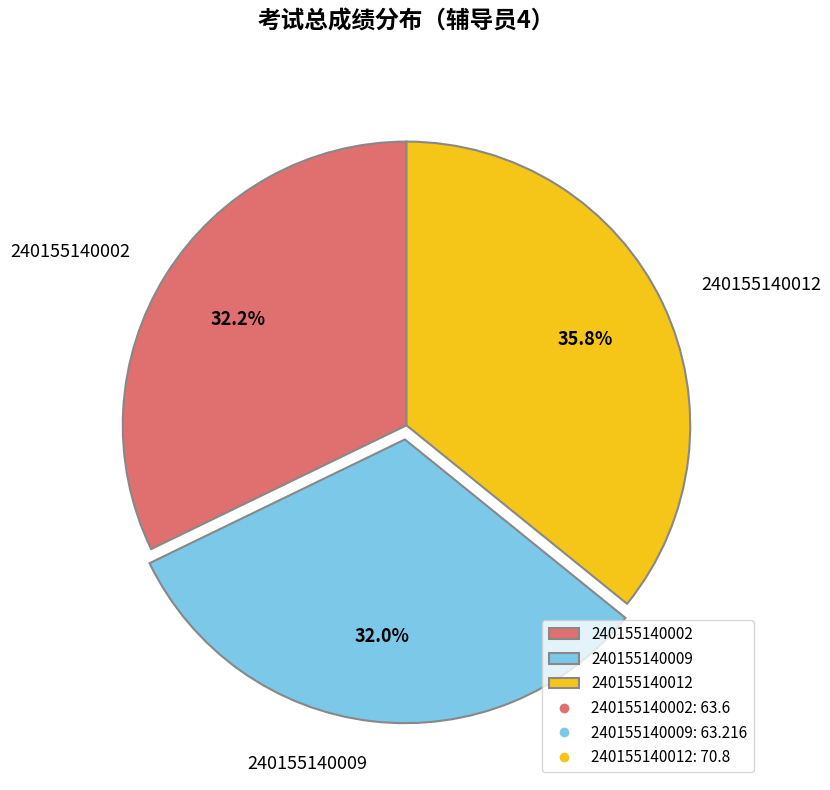

Is it true that 240155140012 is 36% of the pie?

True